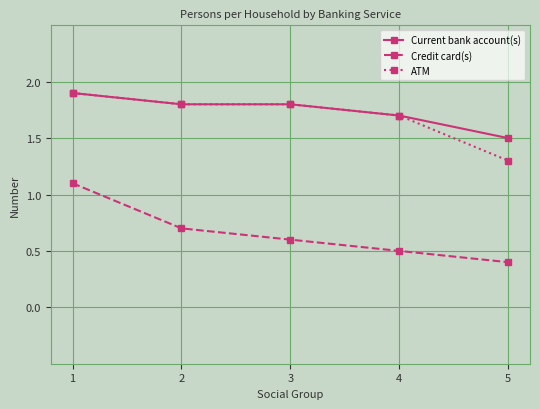

What is the approximate value of Current bank account(s) at 1?

1.9